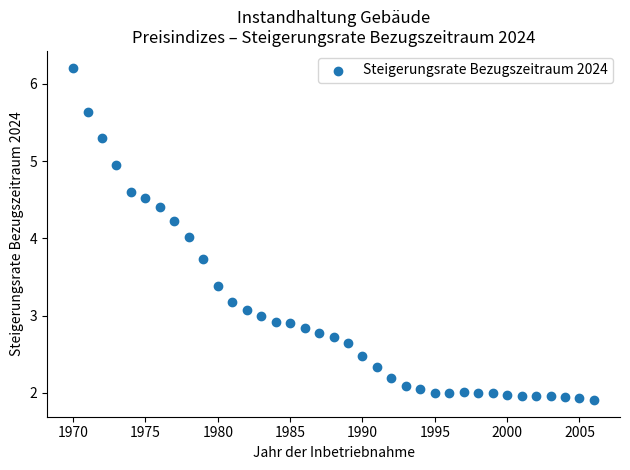

What is the range of X values (max minus min)?

36.0